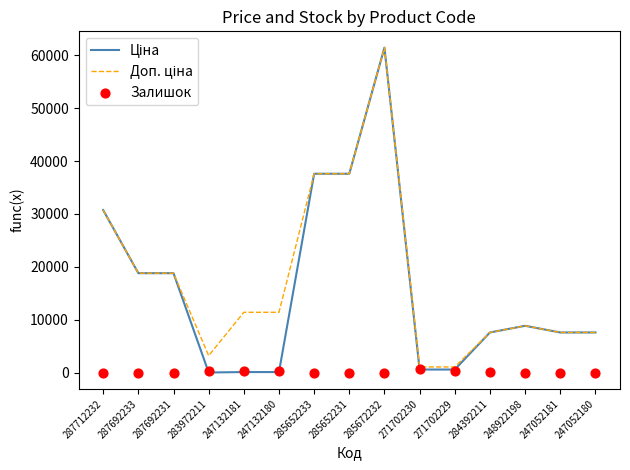

Which series has the largest Y range (max minus min)?

Ціна